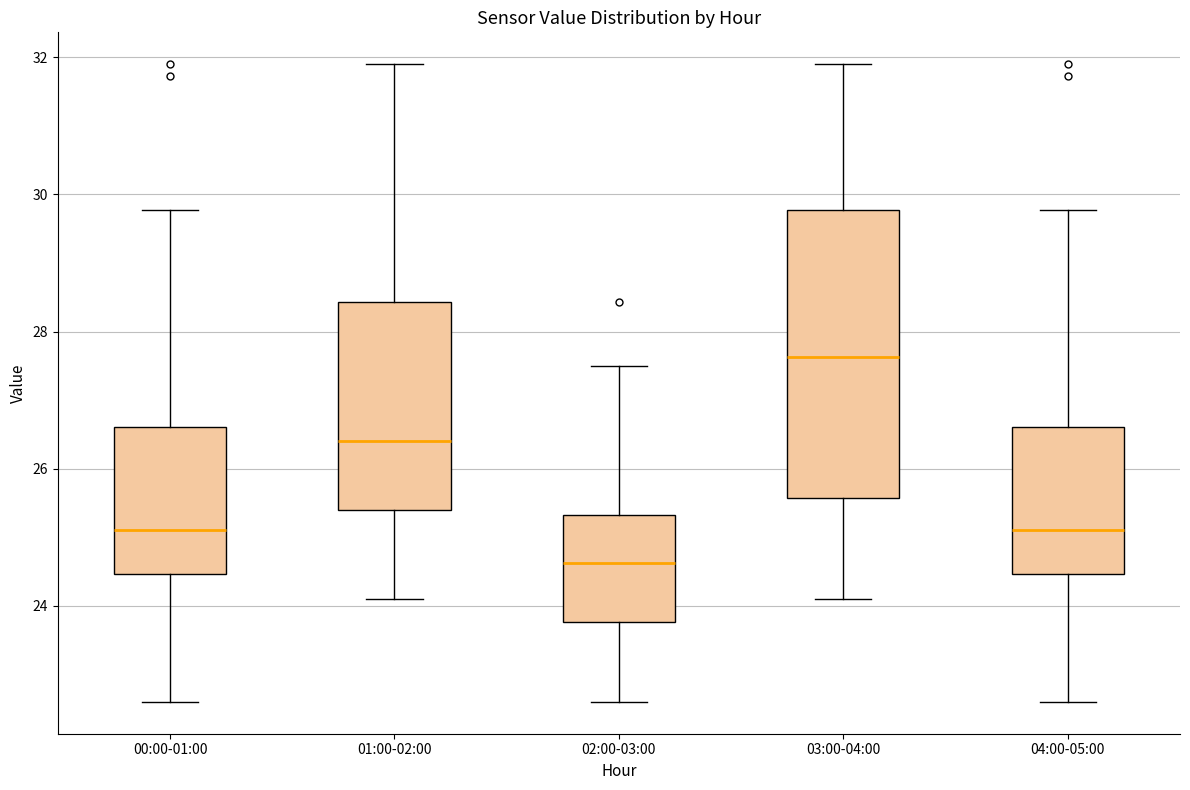

Which box has the lowest median line?

02:00-03:00